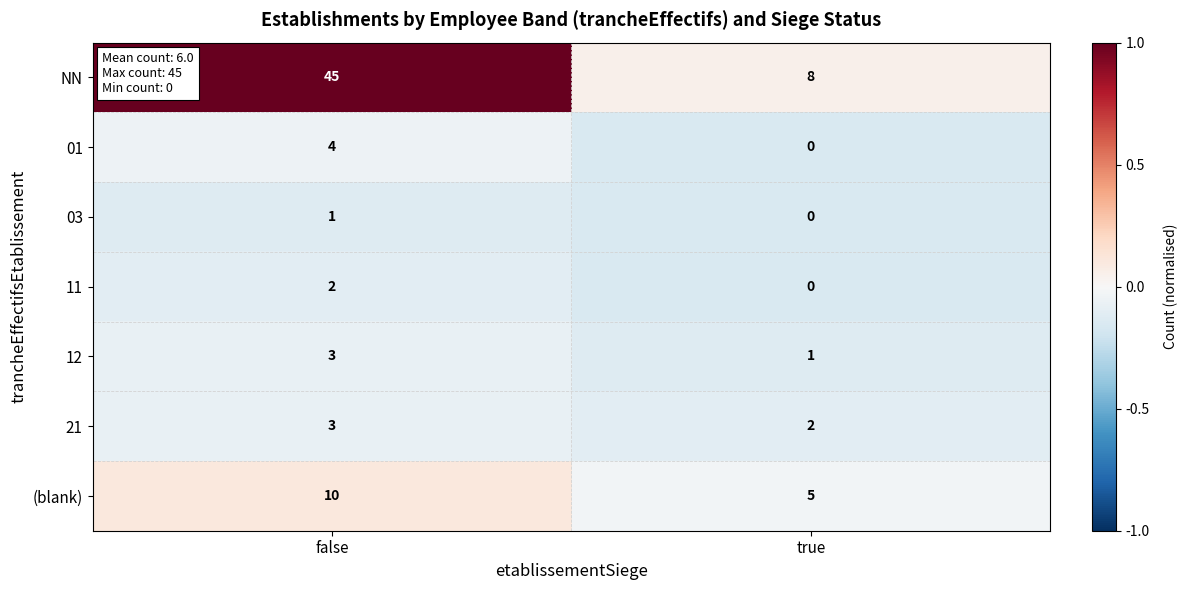

List the labels in order of (blank) value, smallest first.

true, false